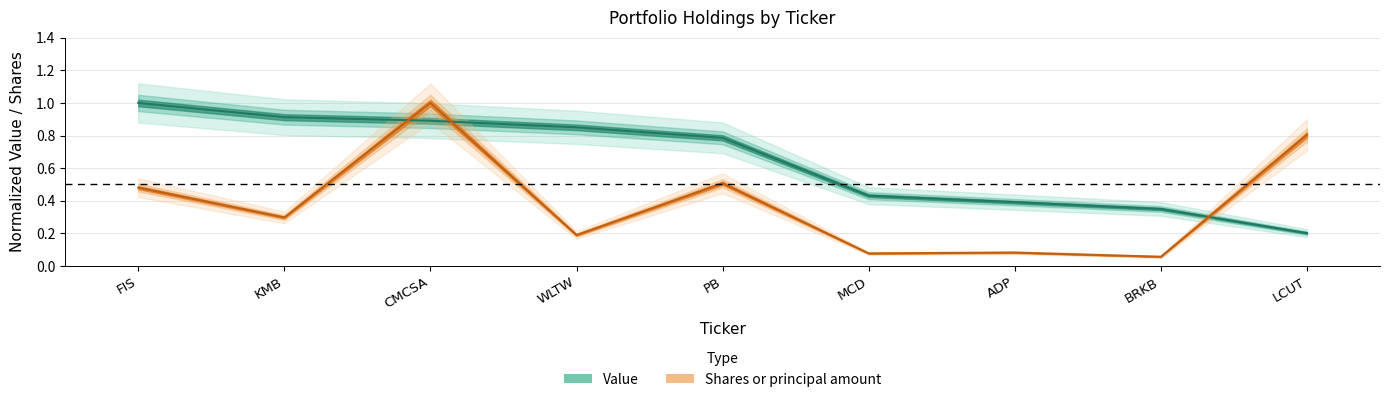

At which label is Value closest to 0?

LCUT